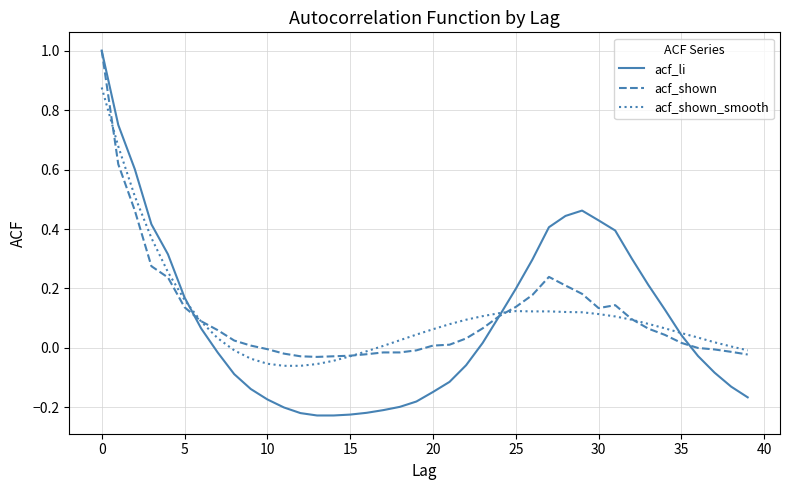

Is this an area chart (filled region under the line)?

No